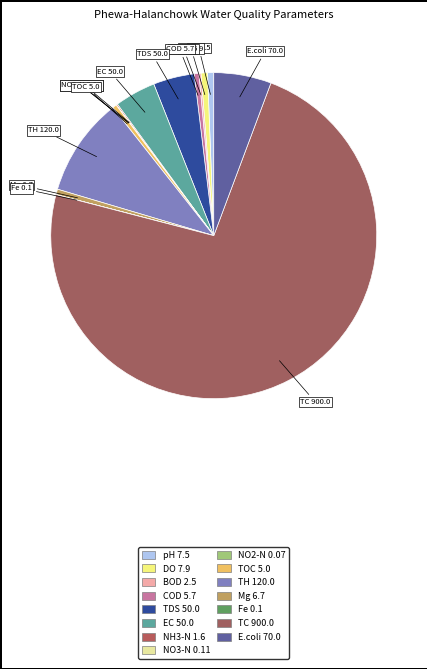

True or false: E.coli accounts for 6% of the total.

True